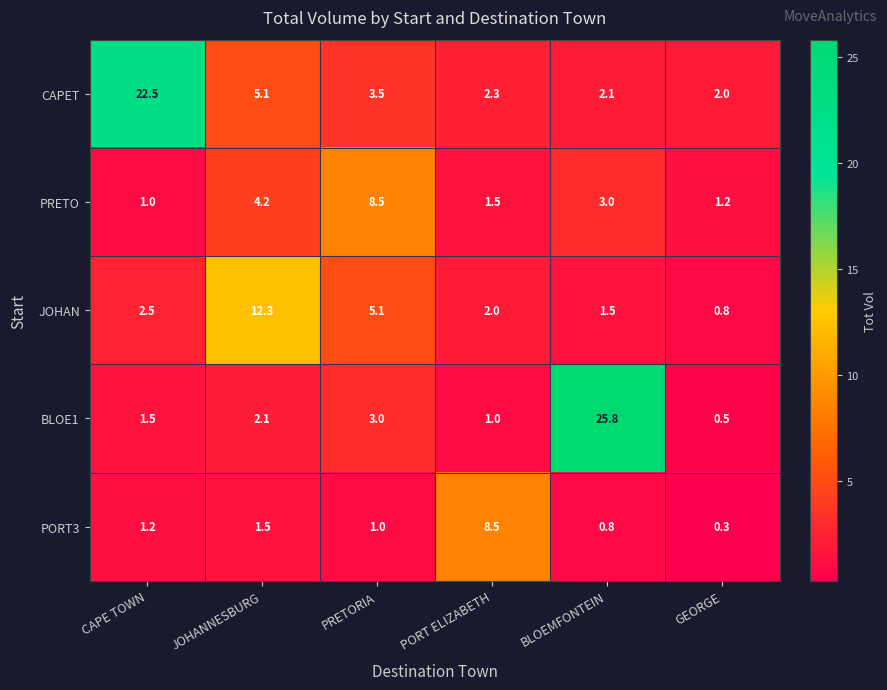

What is the minimum value shown in the chart?

0.3